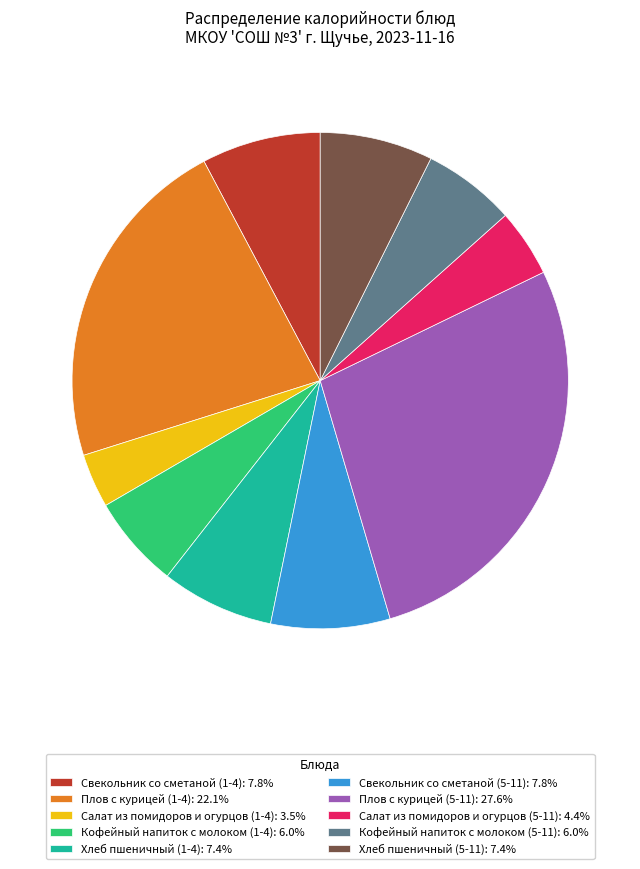

What is the ratio of the value at Хлеб пшеничный (5-11) to the value at Плов с курицей (1-4)?

0.3